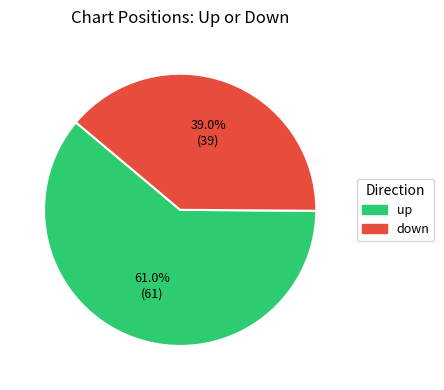

Which category has the smallest portion of the pie?

down